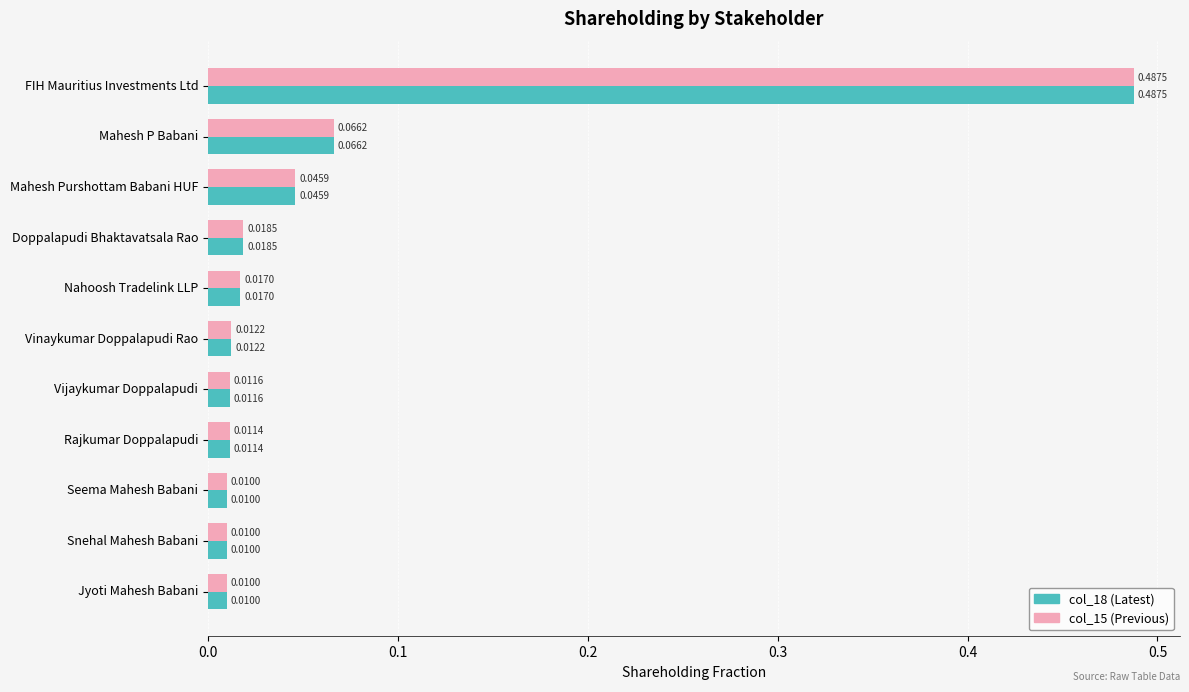

What is the sum of all col_18 (Latest) values?

0.7